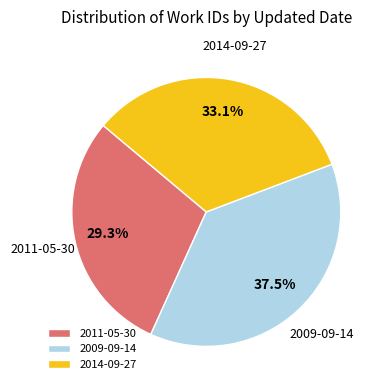

To the nearest percent, what is the difference between the 2014-09-27 and 2009-09-14 slice percentages?

4%